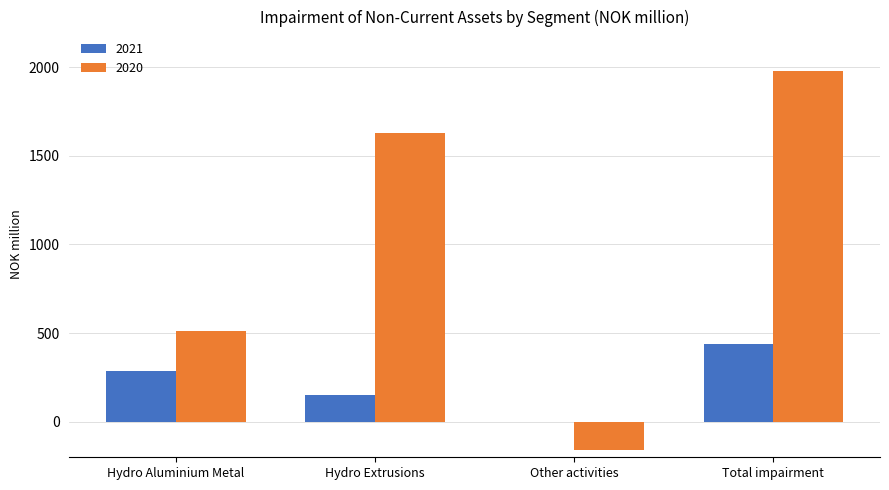

True or false: 2020 has a value of 1045 at Total impairment.

False